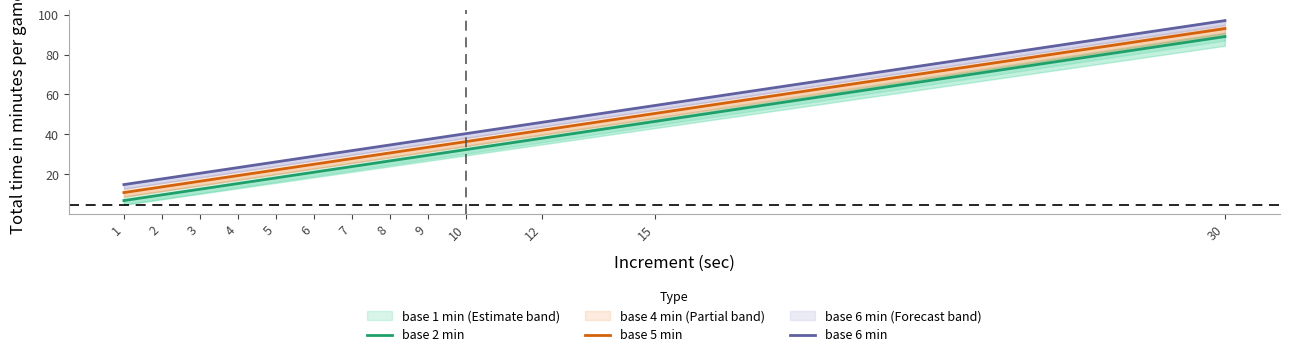

True or false: base 2 min has a value of 50.8 at 12.

False